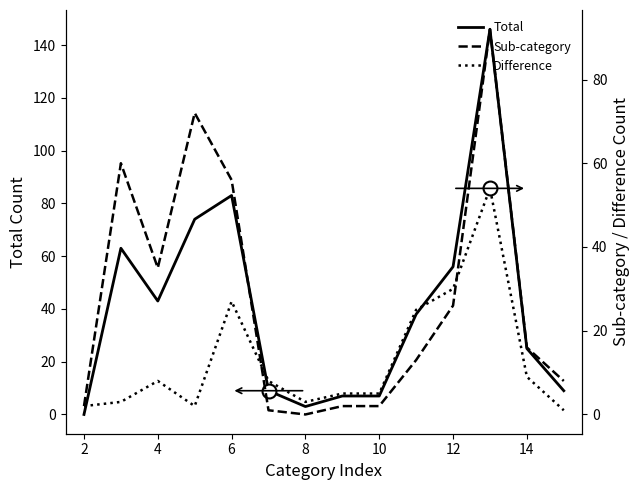

What is the highest value of the Total series?

146